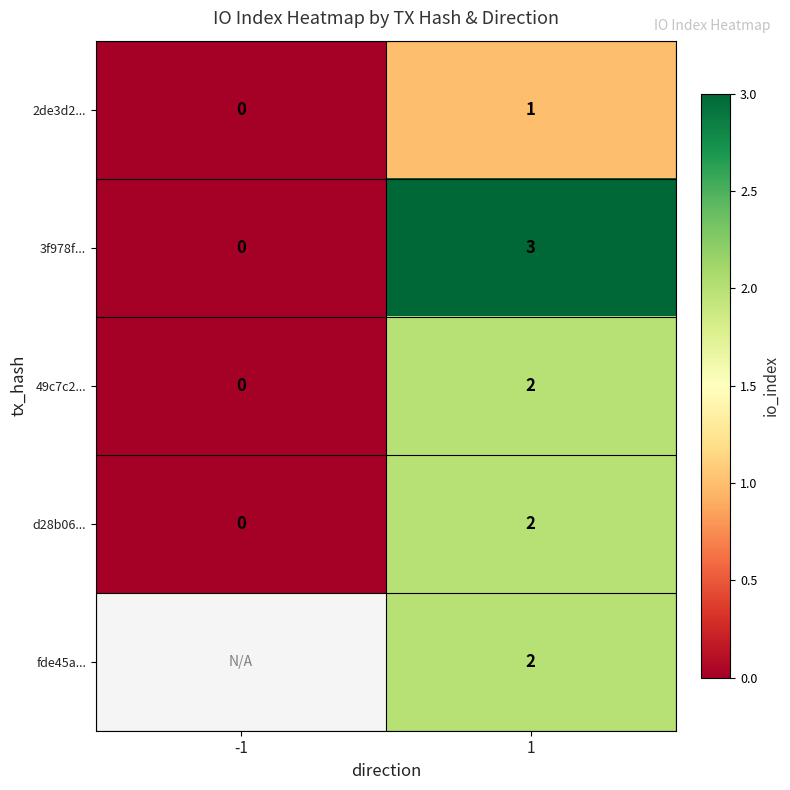

At which label is 49c7c2... closest to 1?

-1